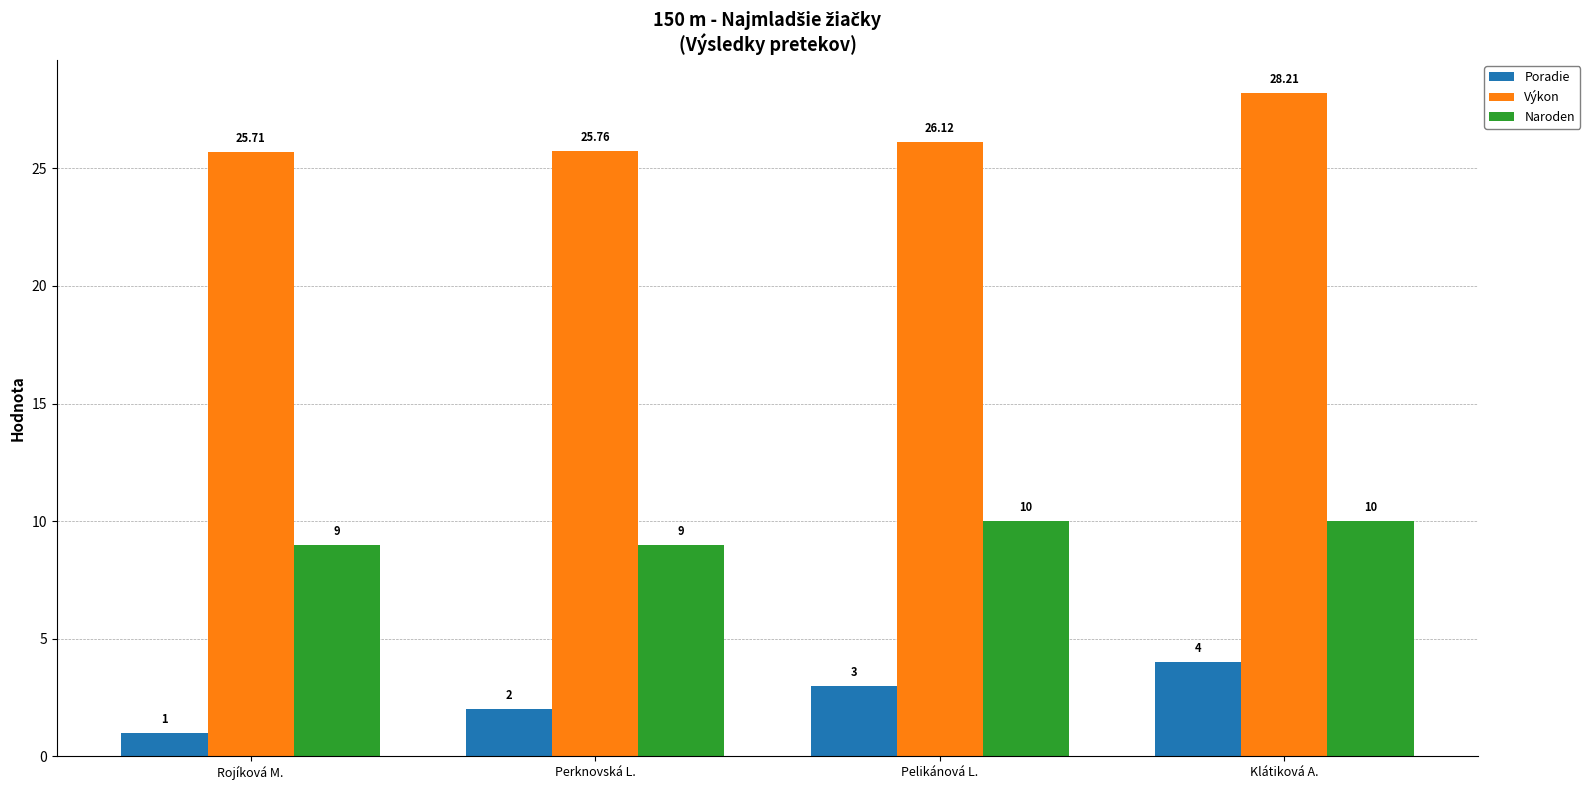

How many groups of bars are there?

4